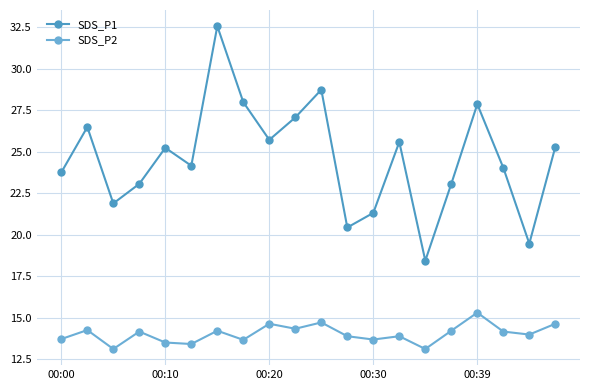

What is the greatest value displayed?

32.6